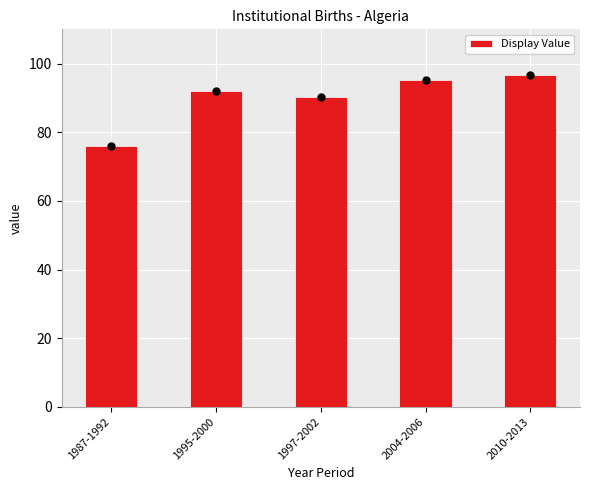

What is the ratio of the value at 1987-1992 to the value at 2010-2013?

0.8